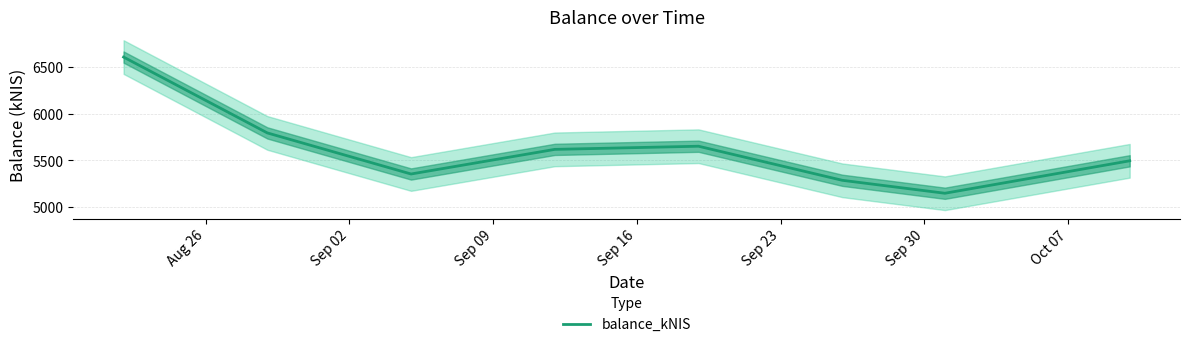

How many lines are shown in the chart?

1